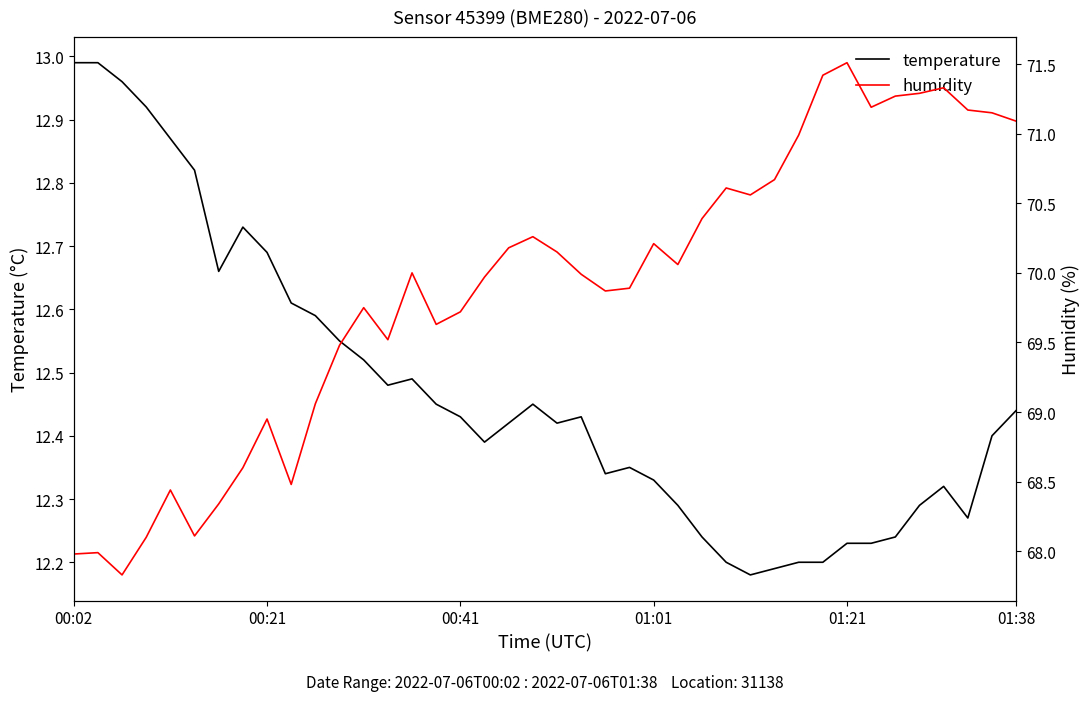

Is this an area chart (filled region under the line)?

No